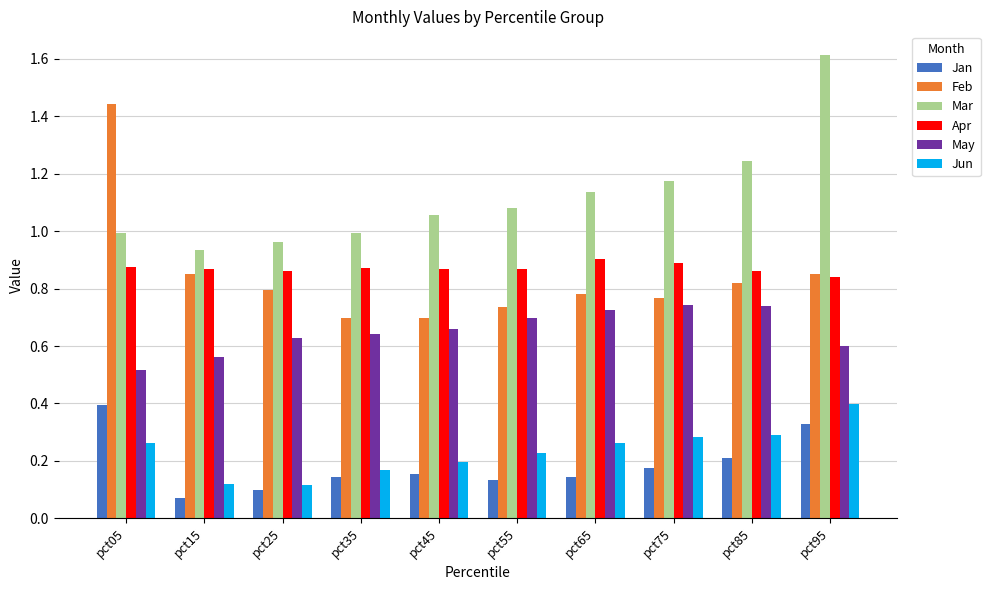

Which category has the lowest value in the May series?

pct05